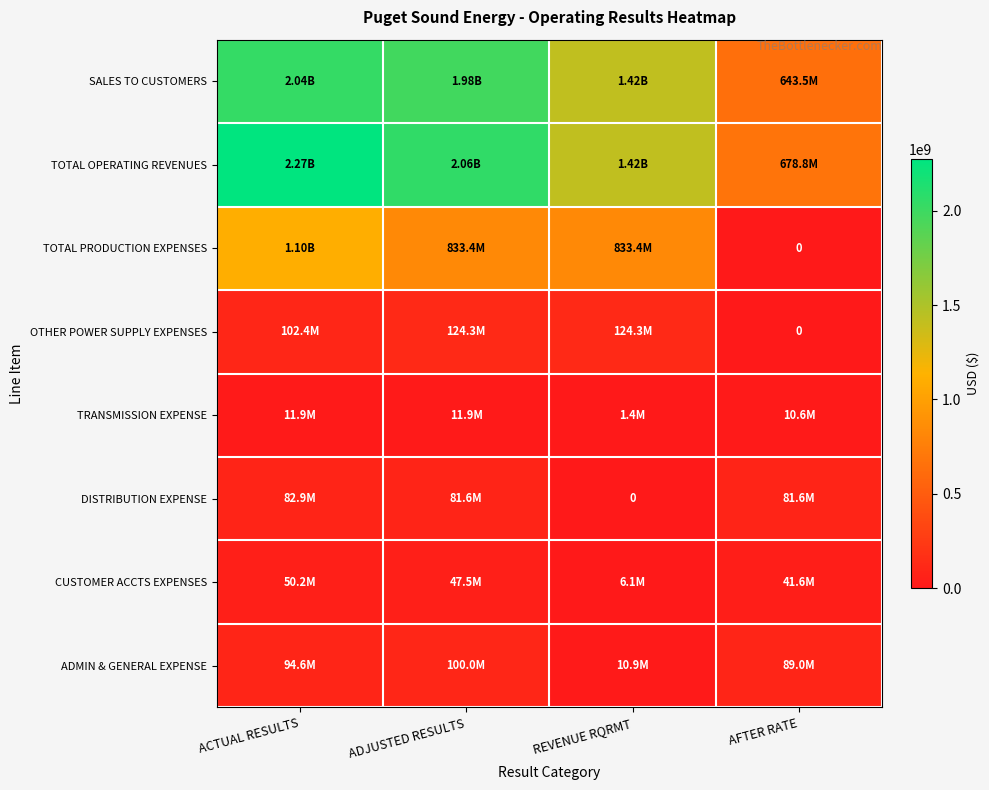

True or false: OTHER POWER SUPPLY EXPENSES has a value of 82360730.4 at REVENUE RQRMT.

False